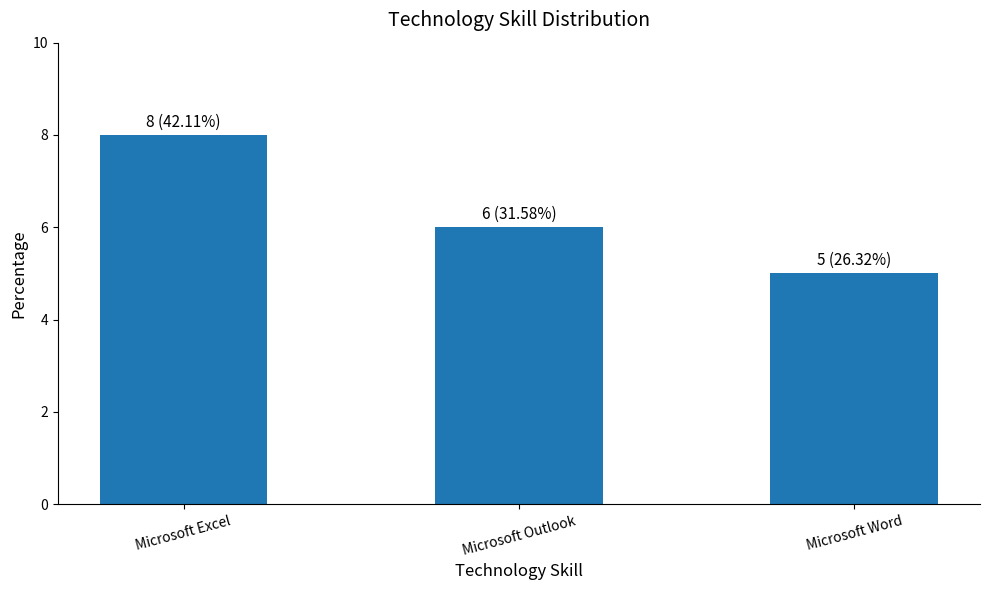

At which category does the chart reach its peak across all series?

Microsoft Excel